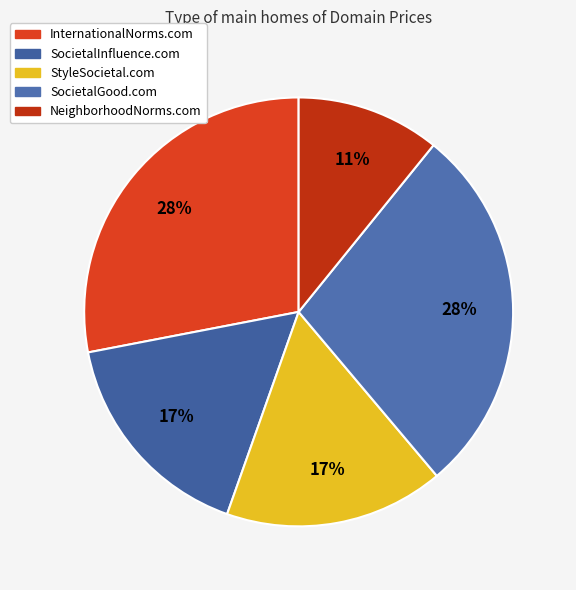

To the nearest percent, what portion does InternationalNorms.com represent?

28%